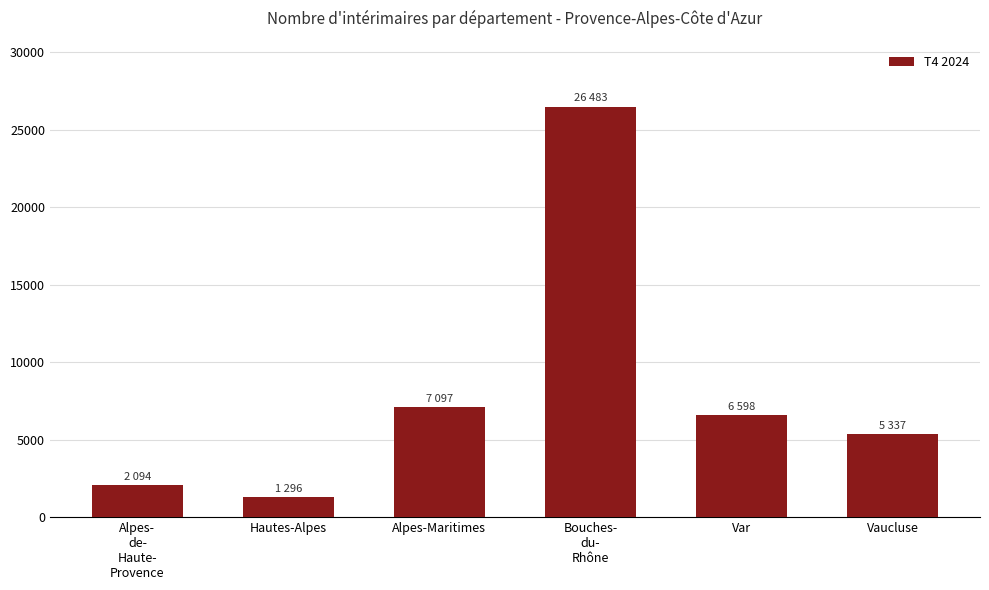

What is the sum of all values?

48906.8